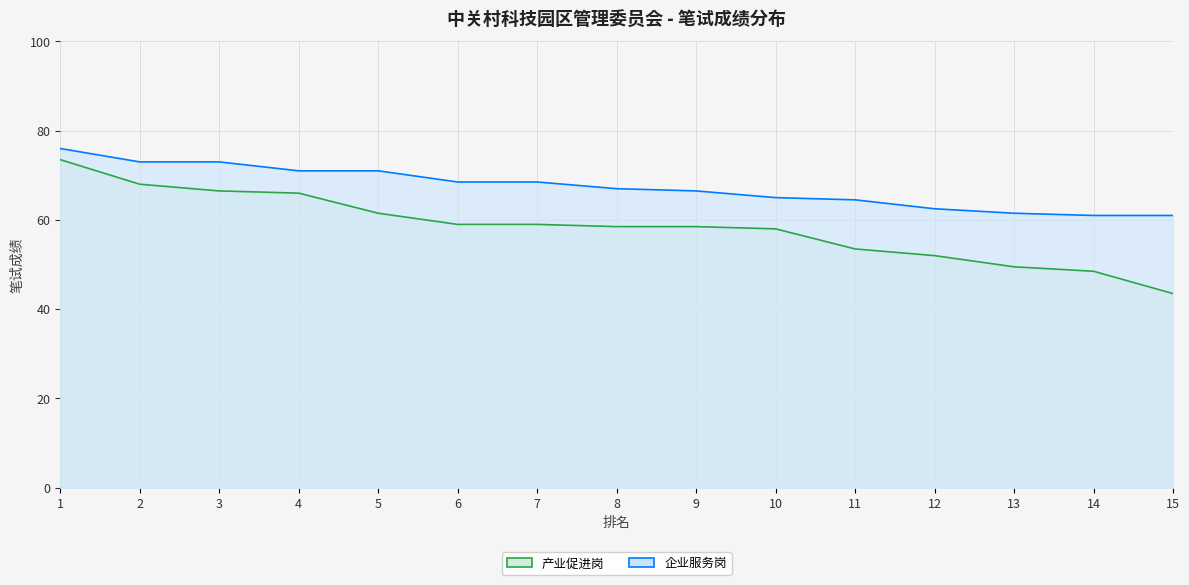

Which label corresponds to the smallest value in the chart?

15